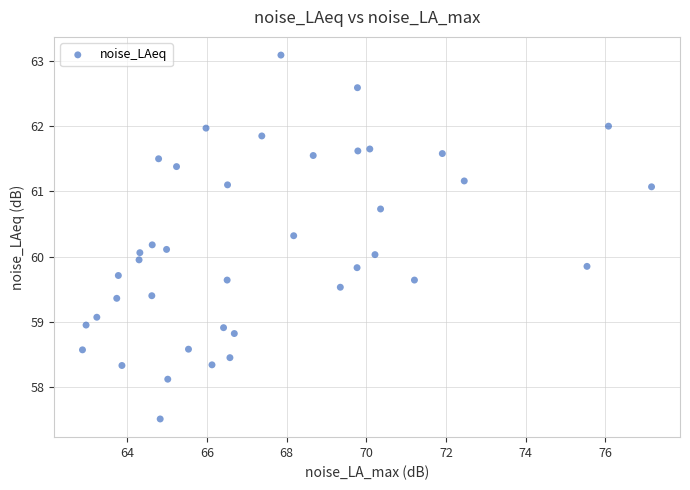

What is the range of X values (max minus min)?

14.3